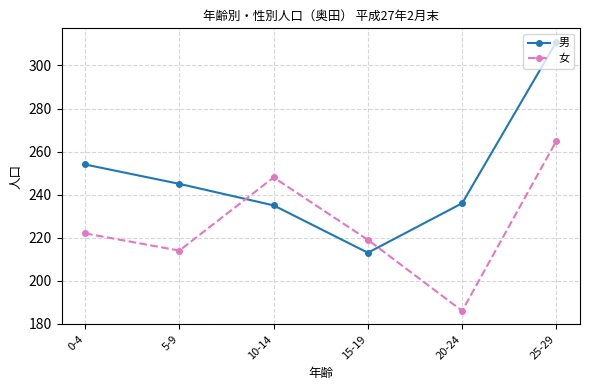

What is the difference between the maximum and minimum values in the 男 series?

98